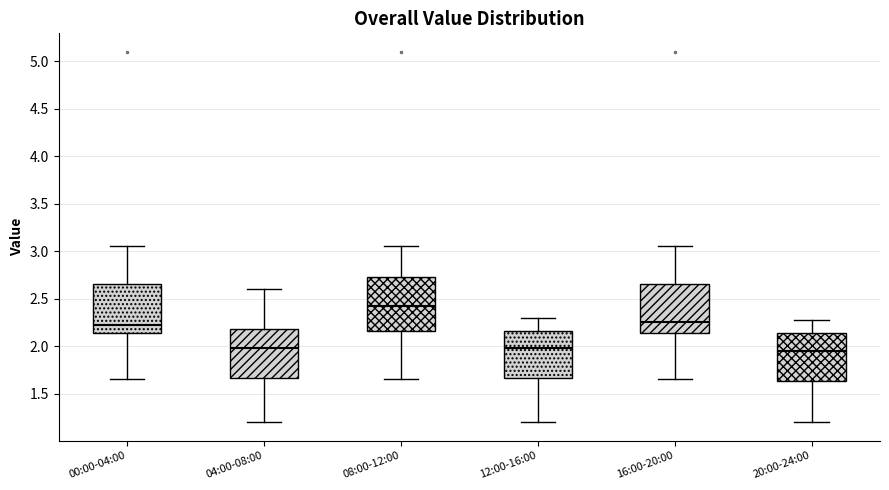

Reading left to right, transcribe this box plot: for each box, give where its median line is, the range the box spans, and where its two whiskers end, as read against the y-axis. The values are not printed on the chart, so give them approximately, as read against the axis.

00:00-04:00: median 2.20, box 2.15 to 2.65, whiskers 1.65 to 3.05
04:00-08:00: median 2.00, box 1.65 to 2.20, whiskers 1.20 to 2.60
08:00-12:00: median 2.40, box 2.15 to 2.75, whiskers 1.65 to 3.05
12:00-16:00: median 2.00, box 1.65 to 2.15, whiskers 1.20 to 2.30
16:00-20:00: median 2.25, box 2.15 to 2.65, whiskers 1.65 to 3.05
20:00-24:00: median 1.95, box 1.65 to 2.15, whiskers 1.20 to 2.25